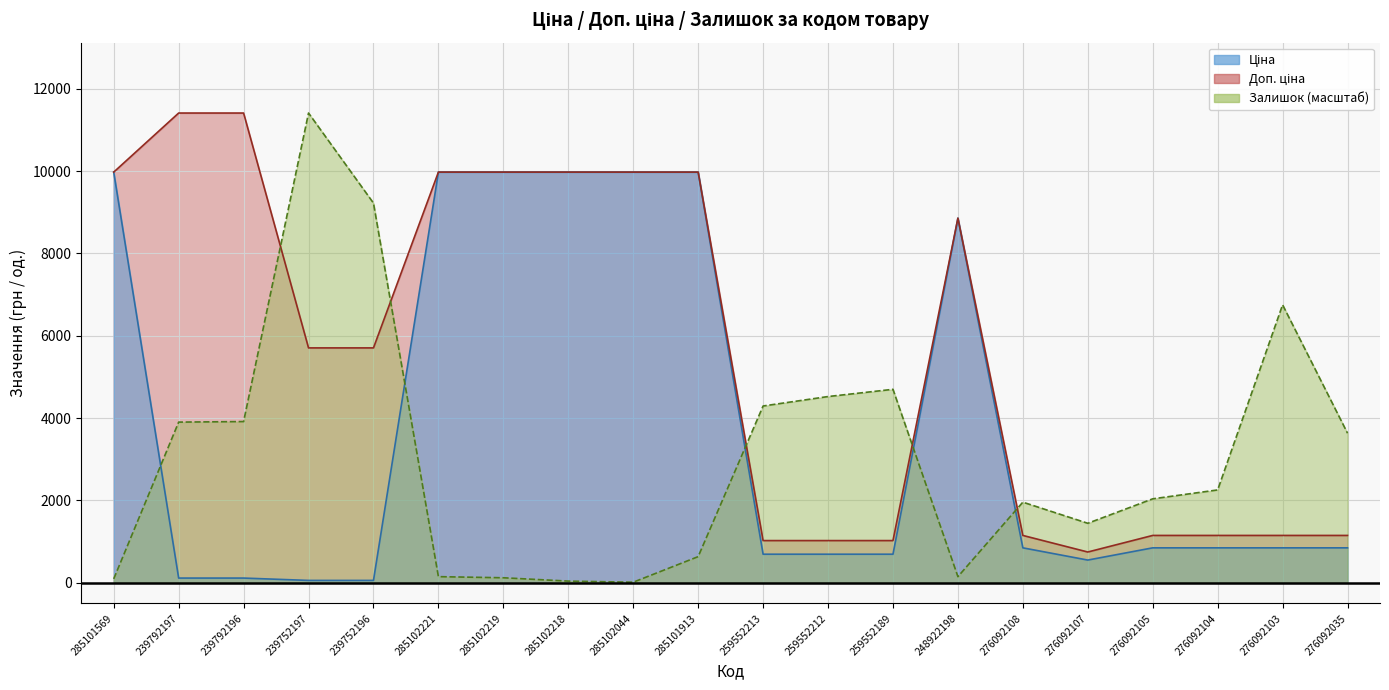

What is the average value of the Ціна series?

3796.2